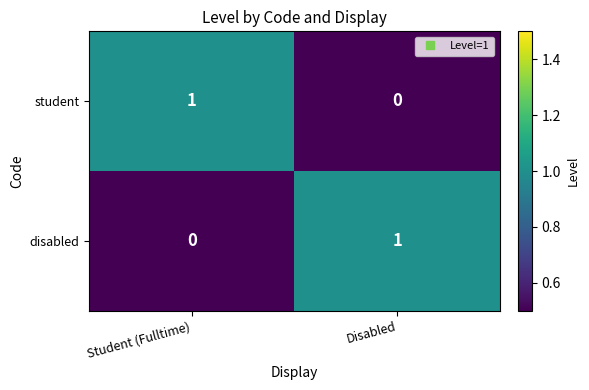

How many data points in disabled are less than 1?

1